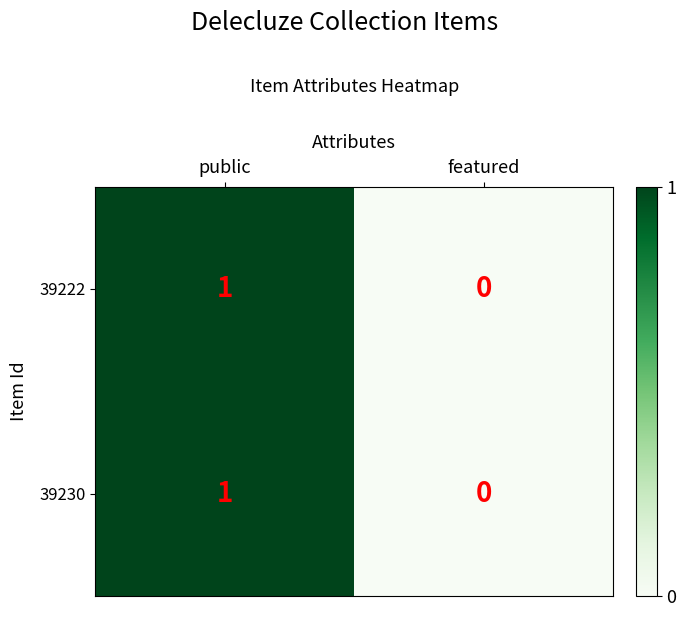

At which label does 39230 reach its minimum?

featured